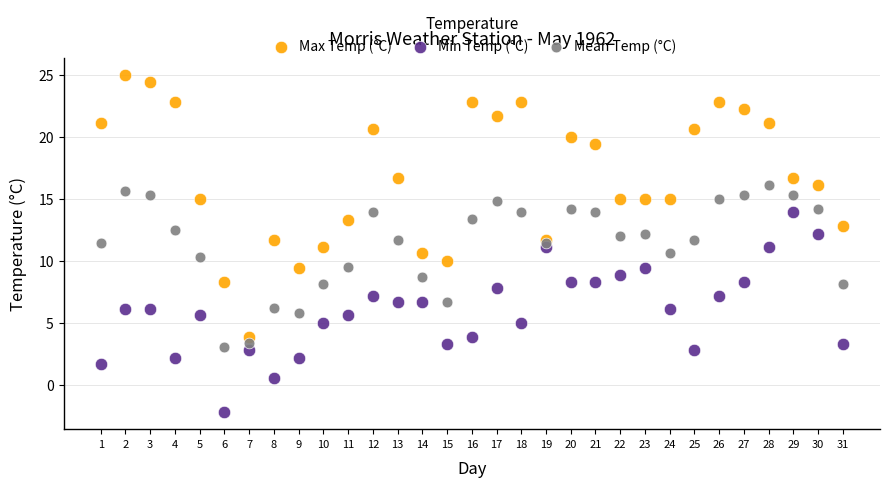

Across all data points, what is the range of X values (max minus min)?

30.0